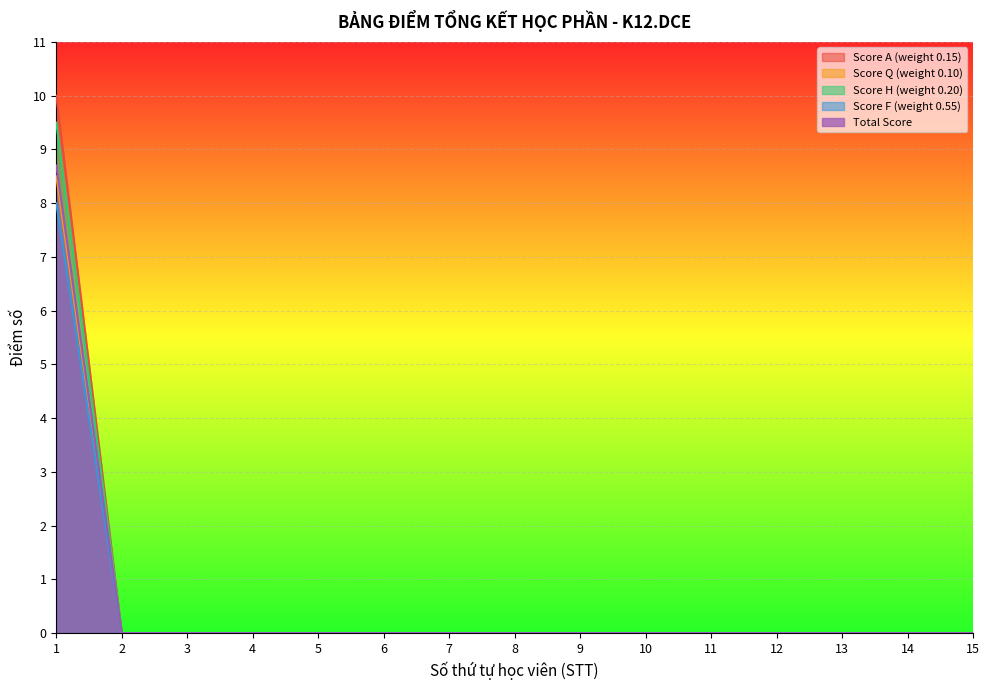

Rank the series by their maximum value, from highest to lowest.

Score A (weight 0.15), Score H (weight 0.20), Total Score, Score Q (weight 0.10), Score F (weight 0.55)